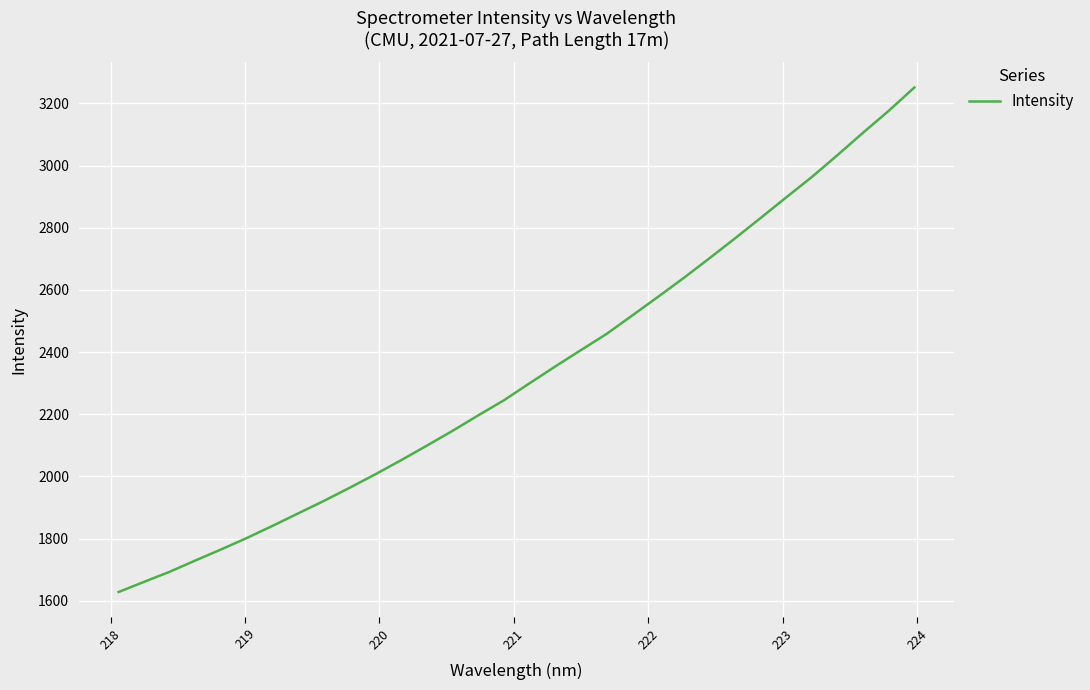

What is the difference between the maximum and minimum values?

1622.8